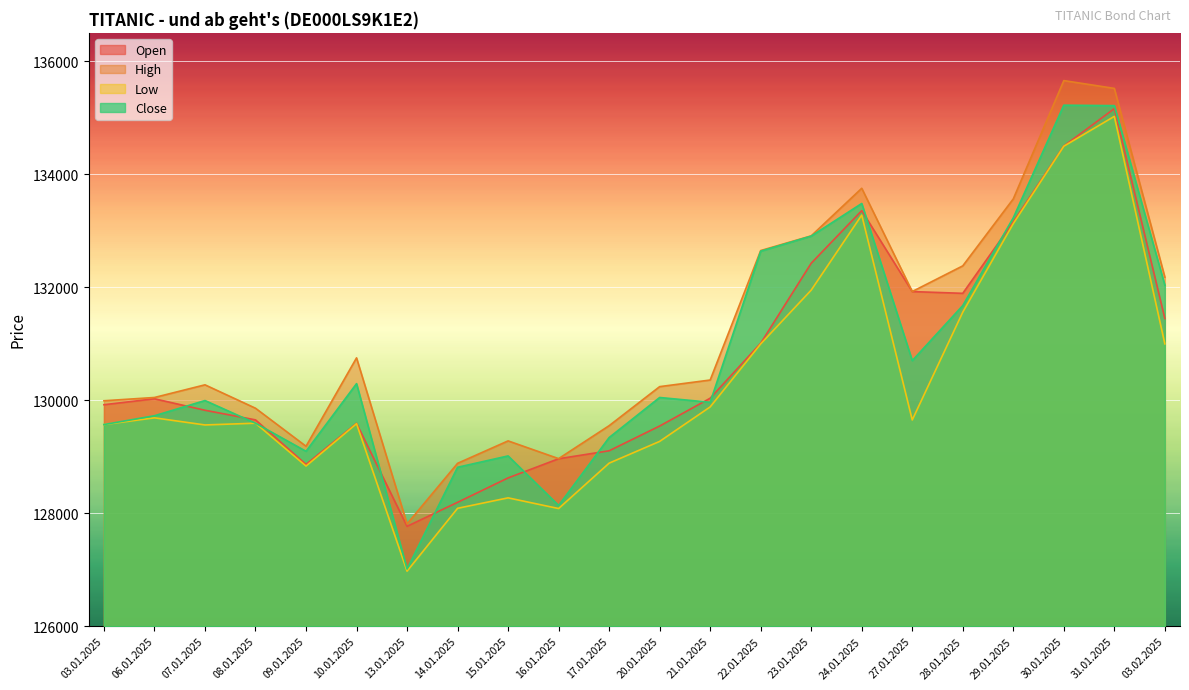

At which label does High first exceed 130357?

10.01.2025